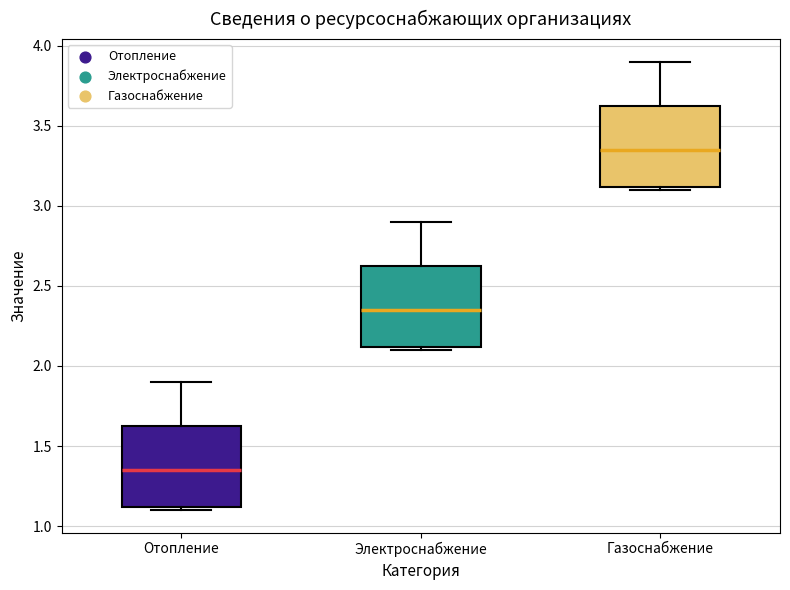

Which box's median line is the highest?

Газоснабжение